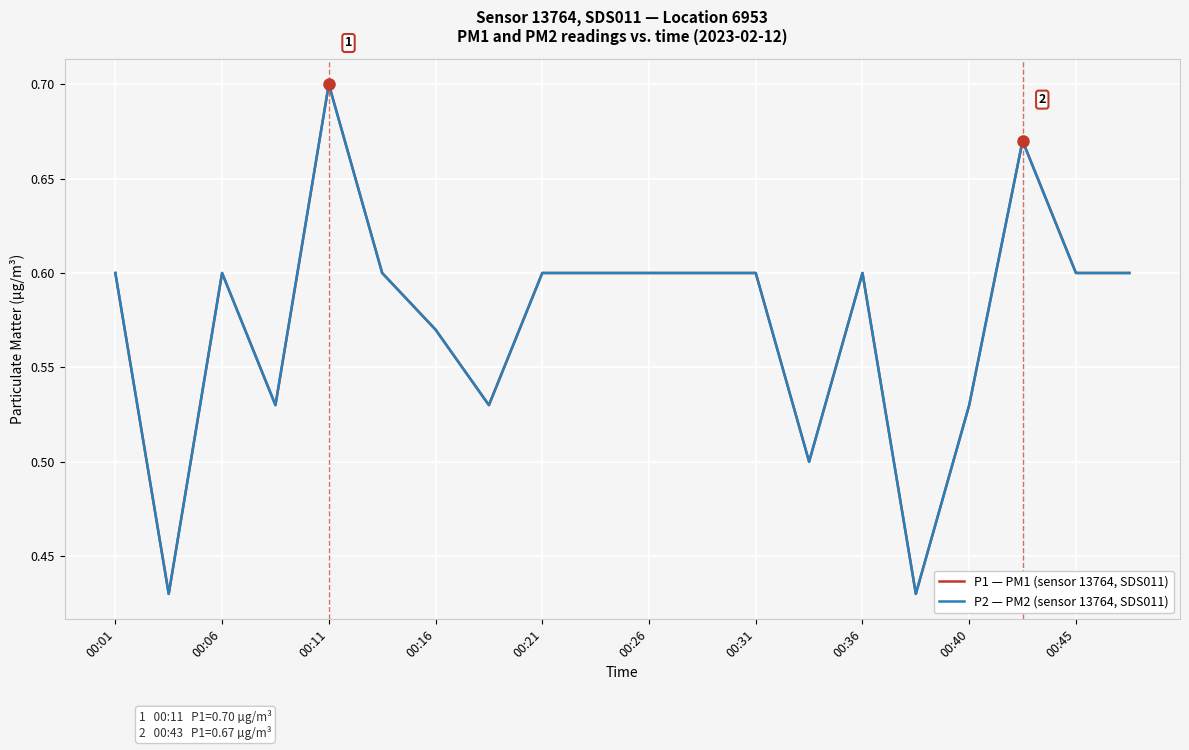

True or false: P2 — PM2 (sensor 13764, SDS011) and P1 — PM1 (sensor 13764, SDS011) cross at least once.

False